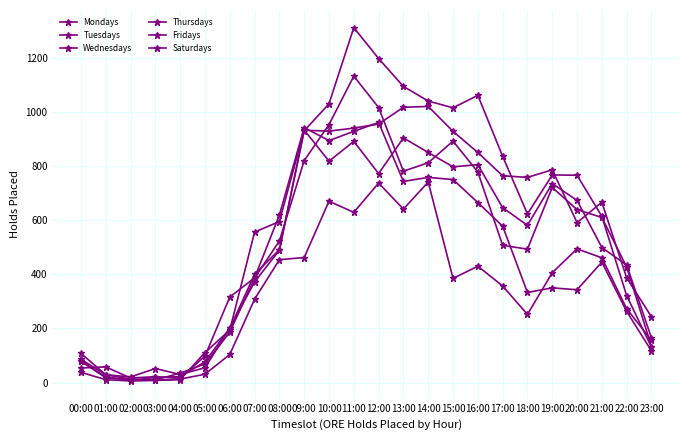

Where does the Tuesdays series first go above 666?

09:00